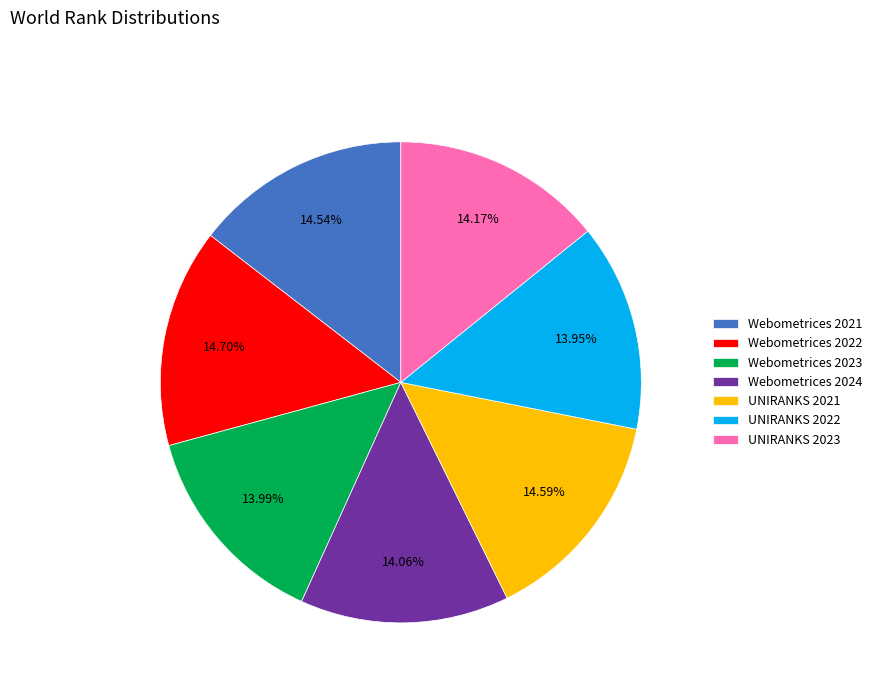

To the nearest percent, what percentage of the pie is Webometrices 2024?

14%